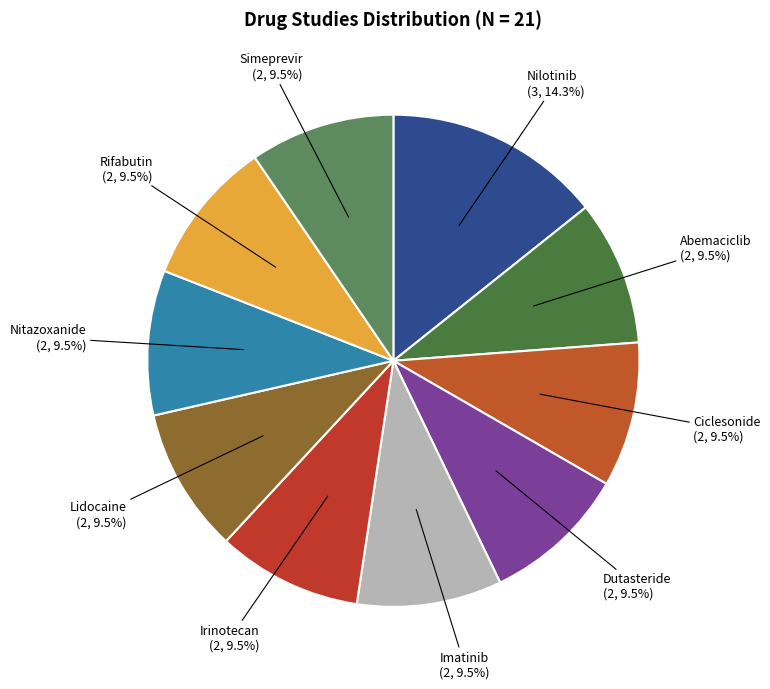

Is there a majority slice in this chart?

No